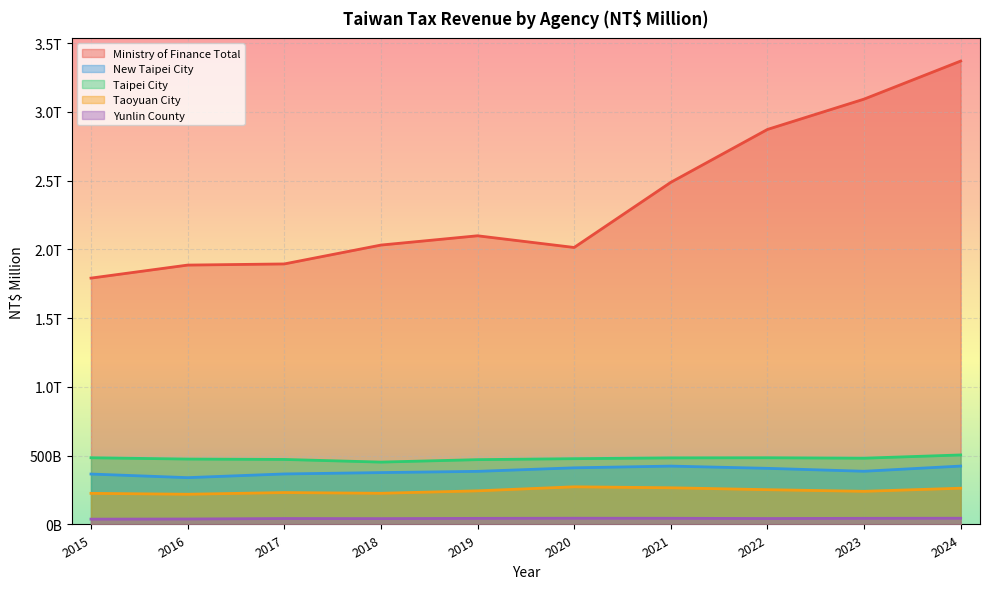

Rank the series at 2023 from lowest to highest value.

Yunlin County, Taoyuan City, New Taipei City, Taipei City, Ministry of Finance Total